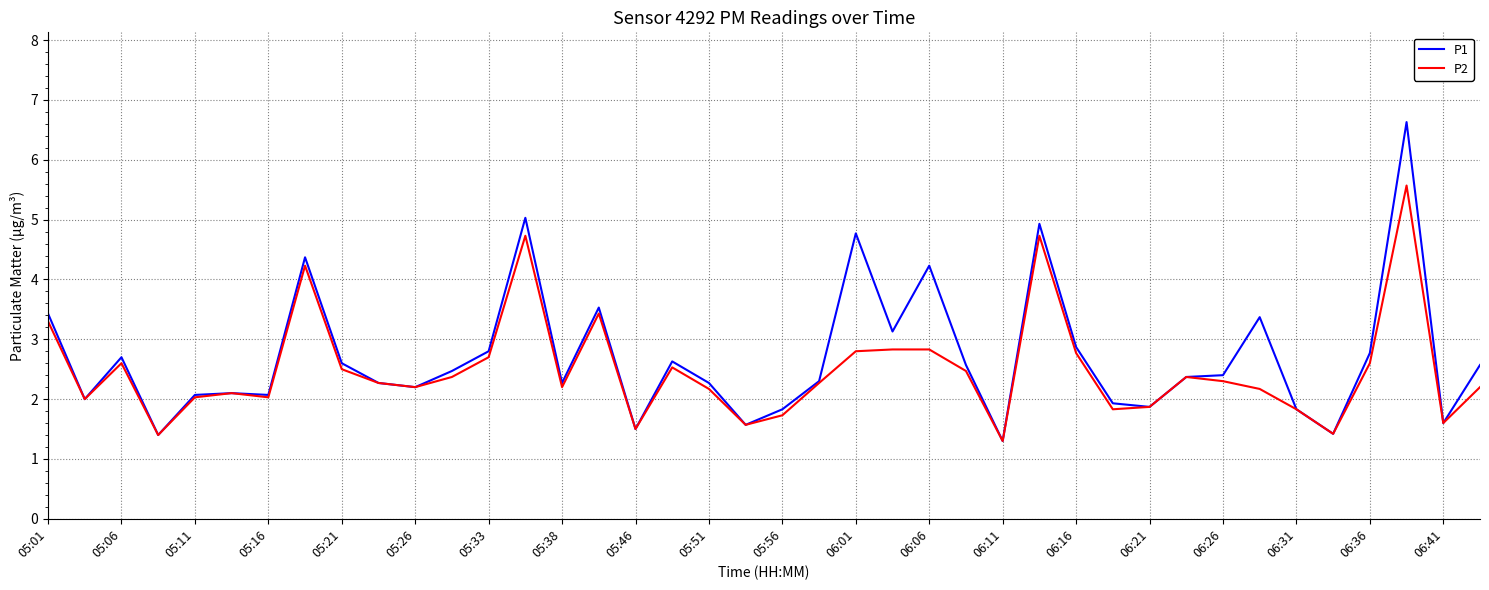

Reading left to right, list all the values displayed in this chart.

P1: 3.4	2.0	2.7	1.4	2.1	2.1	2.1	4.4	2.6	2.3	2.2	2.5	2.8	5.0	2.3	3.5	1.5	2.6	2.3	1.6	1.8	2.3	4.8	3.1	4.2	2.6	1.3	4.9	2.9	1.9	1.9	2.4	2.4	3.4	1.8	1.4	2.8	6.6	1.6	2.6
P2: 3.3	2.0	2.6	1.4	2.0	2.1	2.0	4.2	2.5	2.3	2.2	2.4	2.7	4.7	2.2	3.4	1.5	2.5	2.2	1.6	1.7	2.3	2.8	2.8	2.8	2.5	1.3	4.7	2.8	1.8	1.9	2.4	2.3	2.2	1.8	1.4	2.6	5.6	1.6	2.2